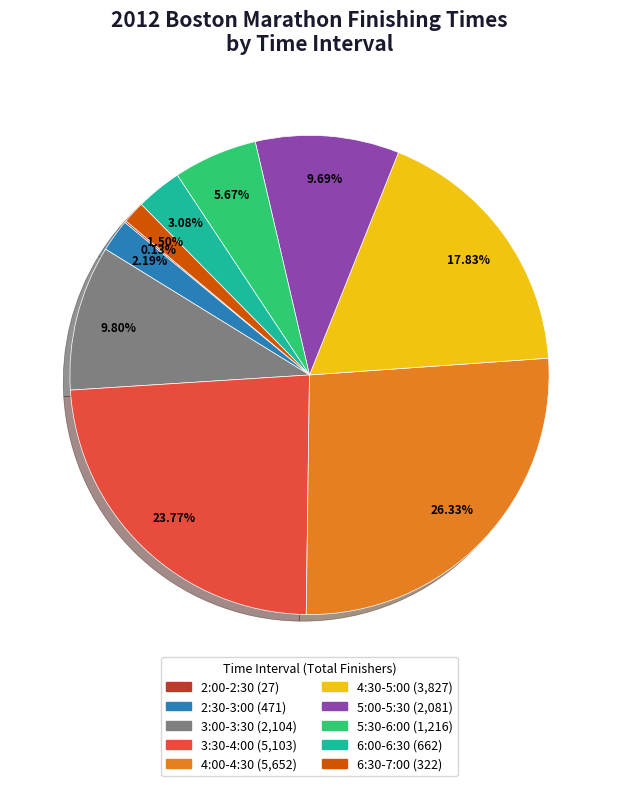

Does any single category account for the majority?

No